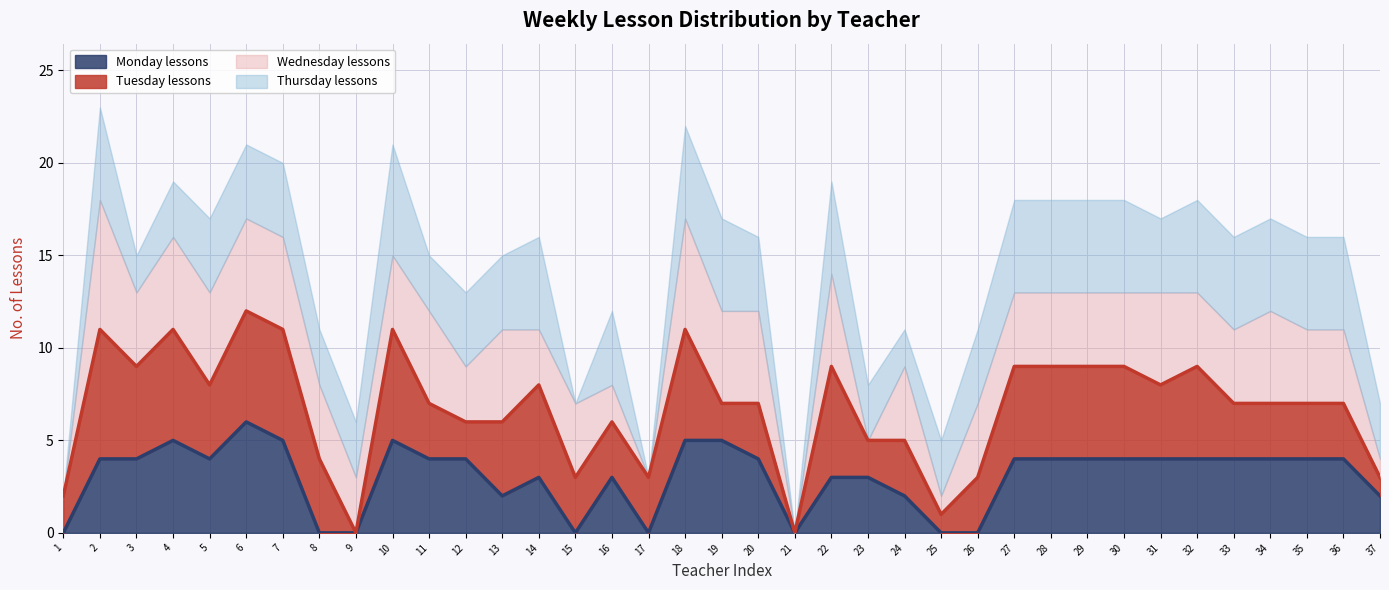

Which category has the lowest value in the Tuesday lessons series?

9